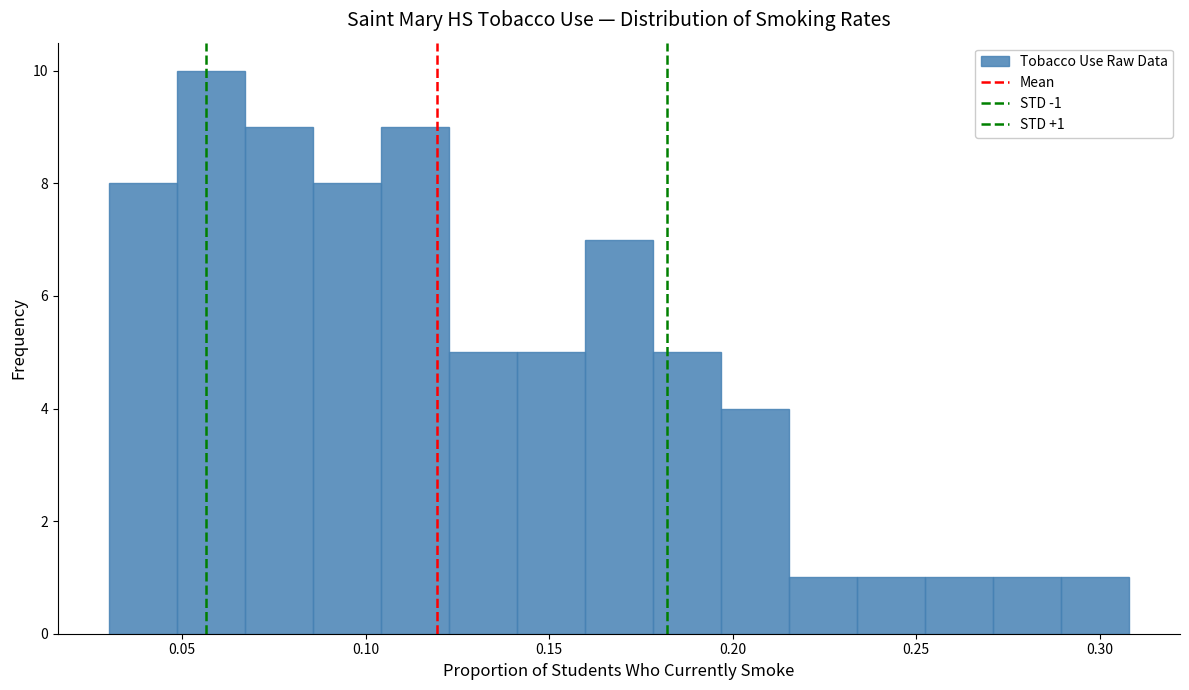

Read against the x-axis, roughly where is the centre of the tallest bar?

0.060